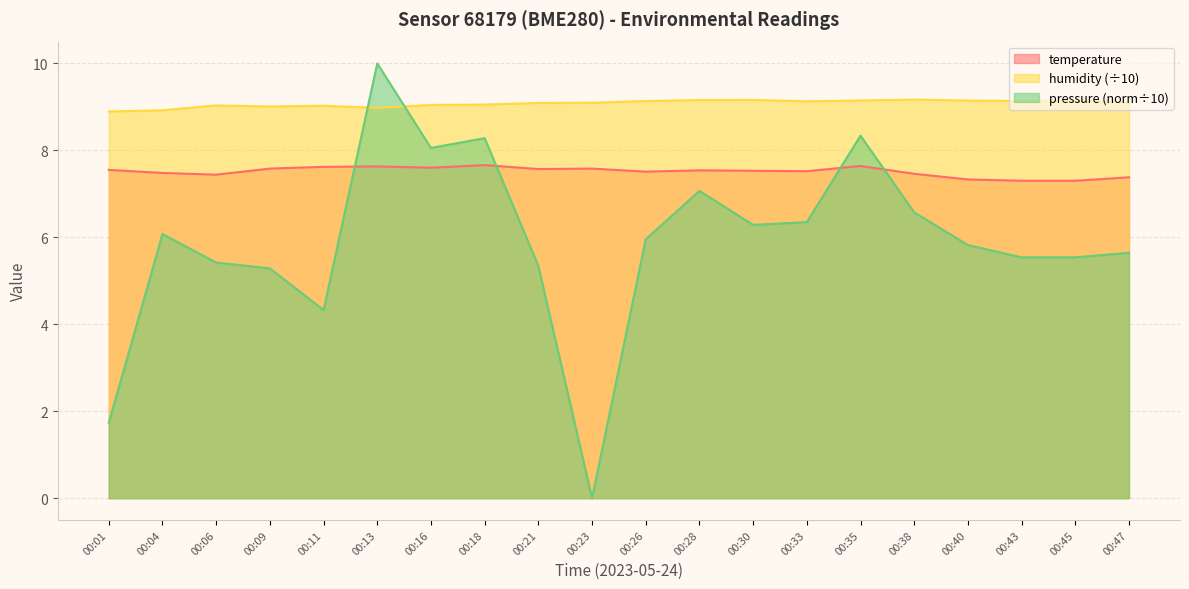

Where is the first local maximum for temperature?

00:13